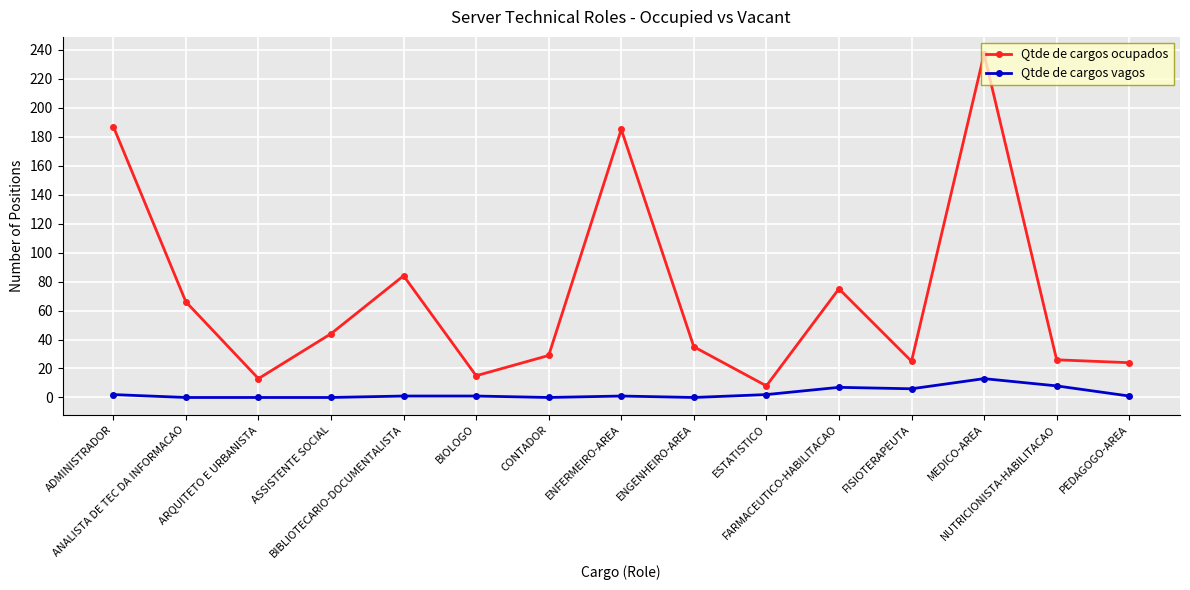

List the series in order of their peak value, highest first.

Qtde de cargos ocupados, Qtde de cargos vagos